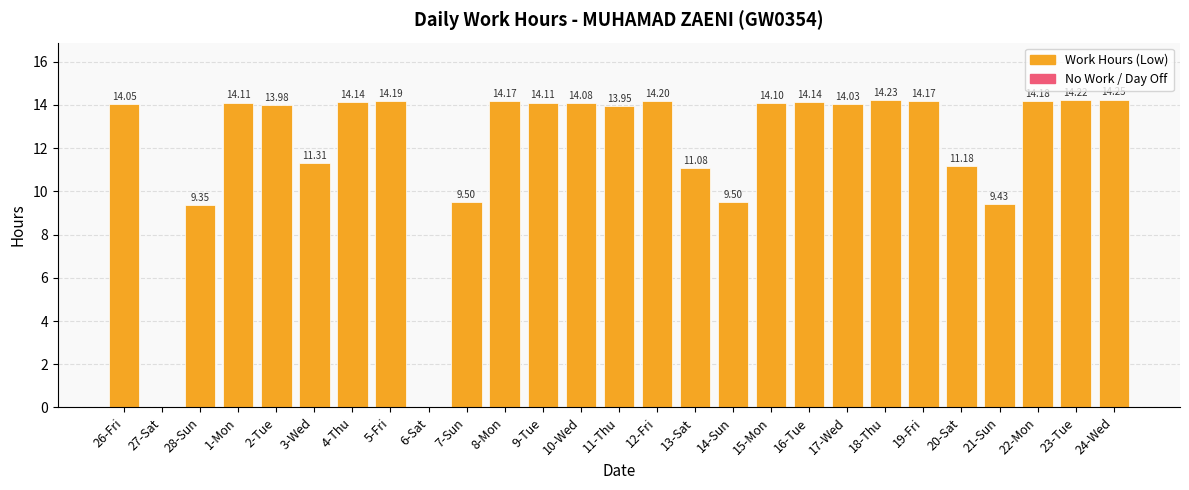

Read the value at 16-Tue.

14.1